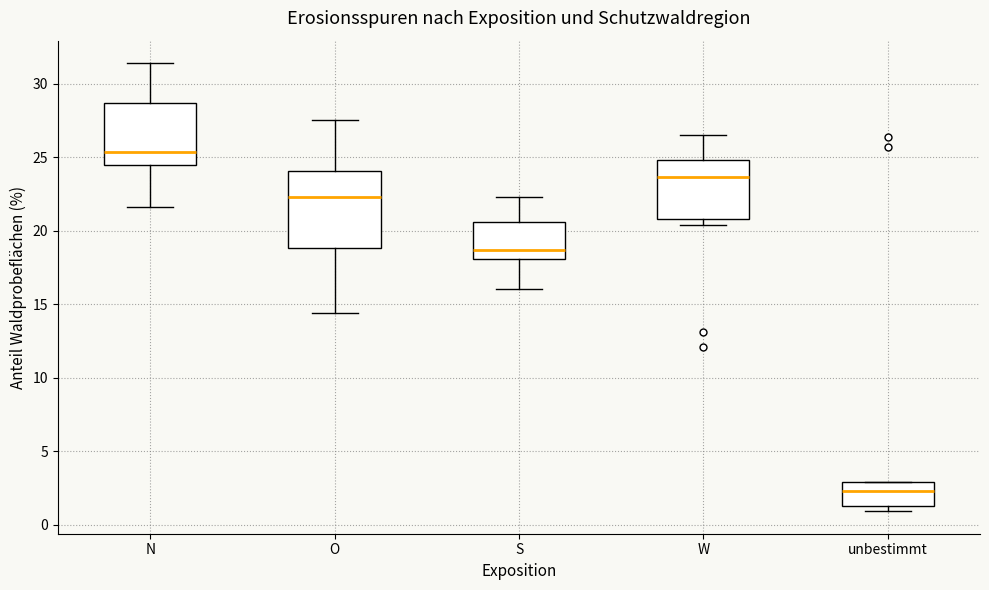

Where does the upper whisker of the box for N end on the y-axis? The values are not printed on the chart, so give them approximately, as read against the axis.

31.5